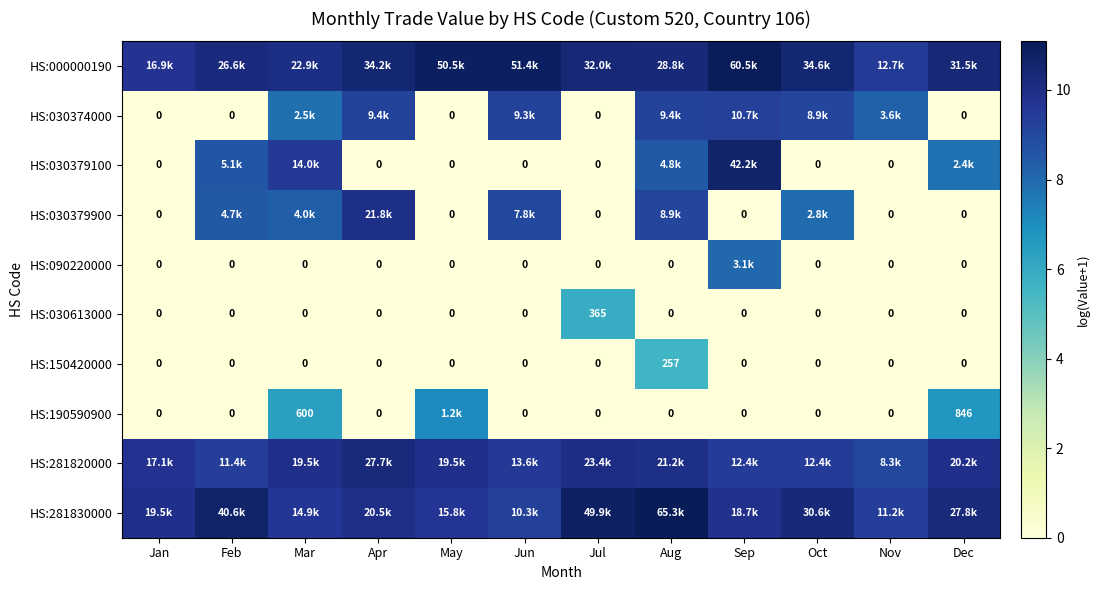

Where is HS:281830000 nearest to the value 10?

Apr